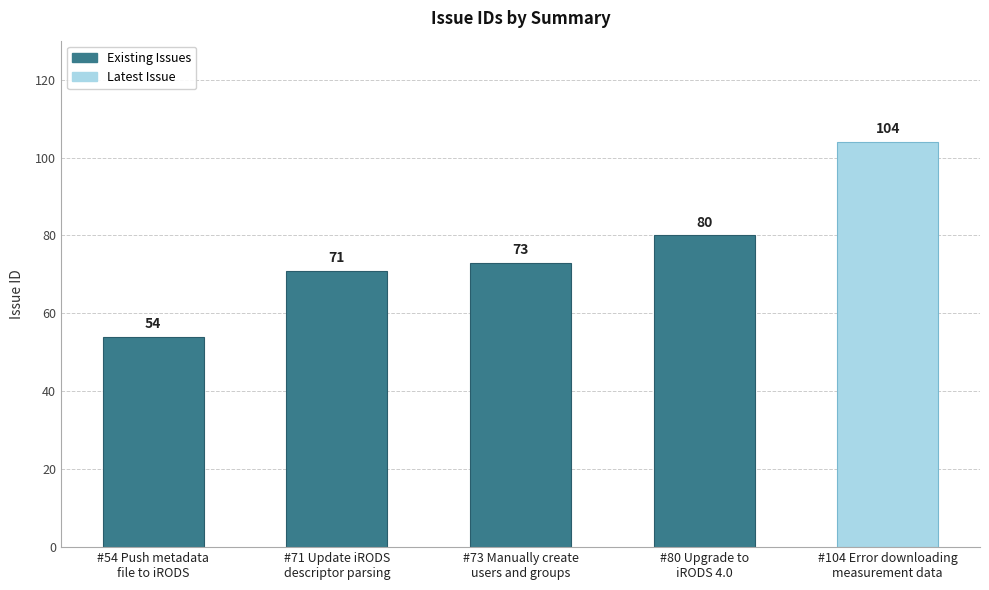

Which label corresponds to the smallest value in the chart?

#54 Push metadata
file to iRODS